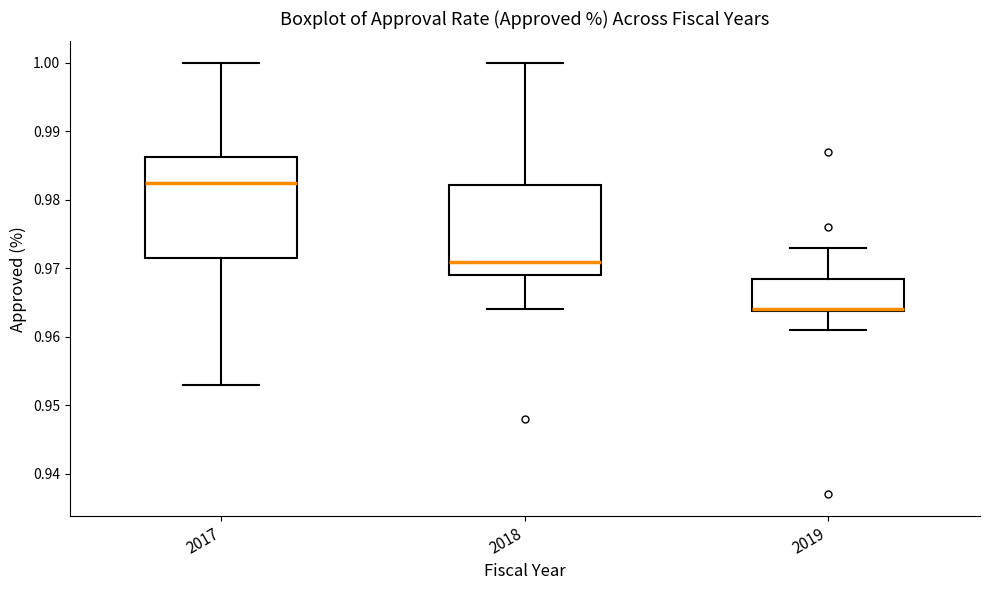

Where is the lower edge of the box at x = 2019 on the y-axis? The values are not printed on the chart, so give them approximately, as read against the axis.

0.964